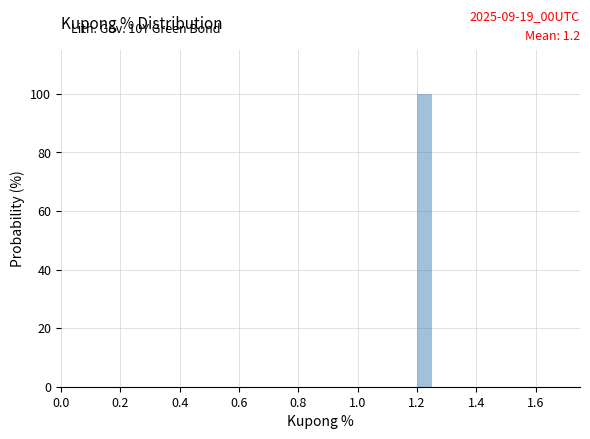

Read against the x-axis, roughly where is the centre of the tallest bar?

1.22